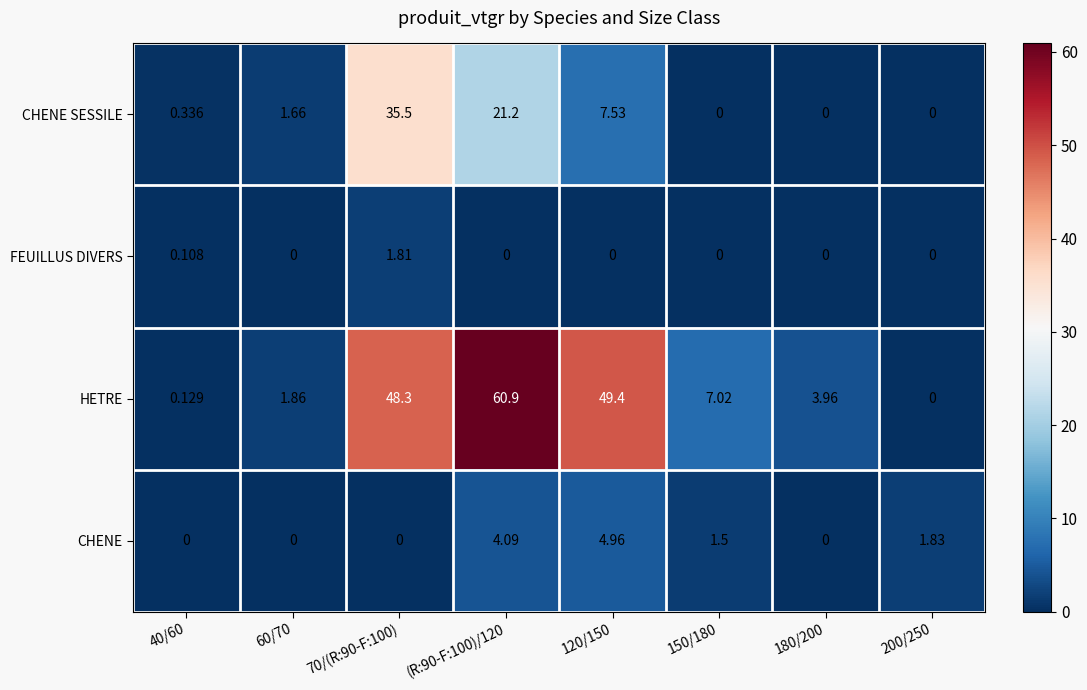

Which series has the largest range (max minus min)?

HETRE